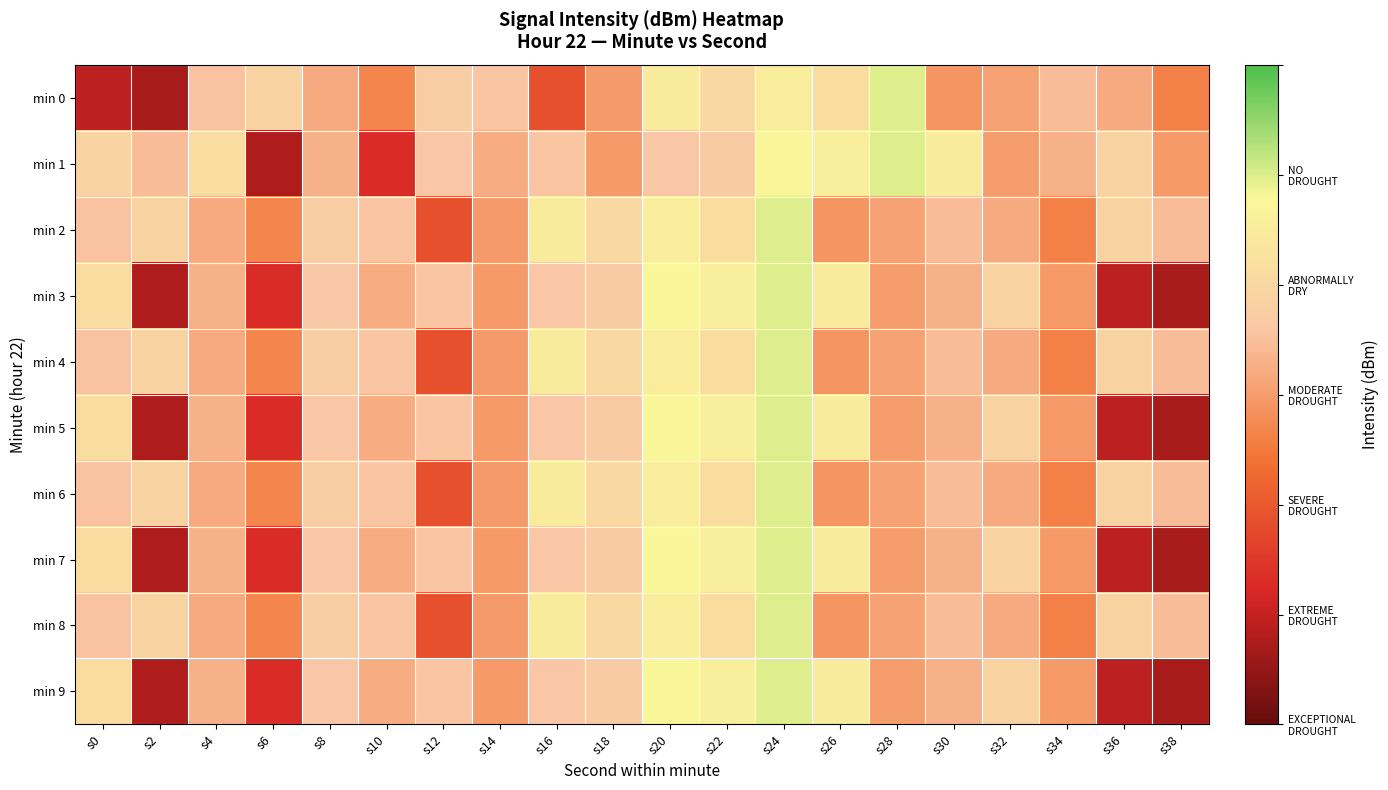

Reading left to right, extract all data points from this chart.

min 0: s0=-141.2	s2=-142.2	s4=-130.2	s6=-128.9	s8=-131.7	s10=-133.9	s12=-129.3	s14=-130.1	s16=-137.2	s18=-132.5	s20=-126.3	s22=-128.1	s24=-126.1	s26=-127.7	s28=-124.2	s30=-133.0	s32=-132.2	s34=-130.6	s36=-131.7	s38=-134.2
min 1: s0=-128.8	s2=-130.6	s4=-127.7	s6=-141.8	s8=-131.3	s10=-139.6	s12=-129.9	s14=-131.6	s16=-130.1	s18=-132.6	s20=-129.9	s22=-129.5	s24=-125.1	s26=-125.9	s28=-124.2	s30=-126.3	s32=-132.5	s34=-131.3	s36=-128.8	s38=-132.6
min 2: s0=-130.2	s2=-128.9	s4=-131.7	s6=-133.9	s8=-129.3	s10=-130.1	s12=-137.2	s14=-132.5	s16=-126.3	s18=-128.1	s20=-126.1	s22=-127.7	s24=-124.2	s26=-133.0	s28=-132.2	s30=-130.6	s32=-131.7	s34=-134.2	s36=-128.8	s38=-130.6
min 3: s0=-127.7	s2=-141.8	s4=-131.3	s6=-139.6	s8=-129.9	s10=-131.6	s12=-130.1	s14=-132.6	s16=-129.9	s18=-129.5	s20=-125.1	s22=-125.9	s24=-124.2	s26=-126.3	s28=-132.5	s30=-131.3	s32=-128.8	s34=-132.6	s36=-141.2	s38=-142.2
min 4: s0=-130.2	s2=-128.9	s4=-131.7	s6=-133.9	s8=-129.3	s10=-130.1	s12=-137.2	s14=-132.5	s16=-126.3	s18=-128.1	s20=-126.1	s22=-127.7	s24=-124.2	s26=-133.0	s28=-132.2	s30=-130.6	s32=-131.7	s34=-134.2	s36=-128.8	s38=-130.6
min 5: s0=-127.7	s2=-141.8	s4=-131.3	s6=-139.6	s8=-129.9	s10=-131.6	s12=-130.1	s14=-132.6	s16=-129.9	s18=-129.5	s20=-125.1	s22=-125.9	s24=-124.2	s26=-126.3	s28=-132.5	s30=-131.3	s32=-128.8	s34=-132.6	s36=-141.2	s38=-142.2
min 6: s0=-130.2	s2=-128.9	s4=-131.7	s6=-133.9	s8=-129.3	s10=-130.1	s12=-137.2	s14=-132.5	s16=-126.3	s18=-128.1	s20=-126.1	s22=-127.7	s24=-124.2	s26=-133.0	s28=-132.2	s30=-130.6	s32=-131.7	s34=-134.2	s36=-128.8	s38=-130.6
min 7: s0=-127.7	s2=-141.8	s4=-131.3	s6=-139.6	s8=-129.9	s10=-131.6	s12=-130.1	s14=-132.6	s16=-129.9	s18=-129.5	s20=-125.1	s22=-125.9	s24=-124.2	s26=-126.3	s28=-132.5	s30=-131.3	s32=-128.8	s34=-132.6	s36=-141.2	s38=-142.2
min 8: s0=-130.2	s2=-128.9	s4=-131.7	s6=-133.9	s8=-129.3	s10=-130.1	s12=-137.2	s14=-132.5	s16=-126.3	s18=-128.1	s20=-126.1	s22=-127.7	s24=-124.2	s26=-133.0	s28=-132.2	s30=-130.6	s32=-131.7	s34=-134.2	s36=-128.8	s38=-130.6
min 9: s0=-127.7	s2=-141.8	s4=-131.3	s6=-139.6	s8=-129.9	s10=-131.6	s12=-130.1	s14=-132.6	s16=-129.9	s18=-129.5	s20=-125.1	s22=-125.9	s24=-124.2	s26=-126.3	s28=-132.5	s30=-131.3	s32=-128.8	s34=-132.6	s36=-141.2	s38=-142.2